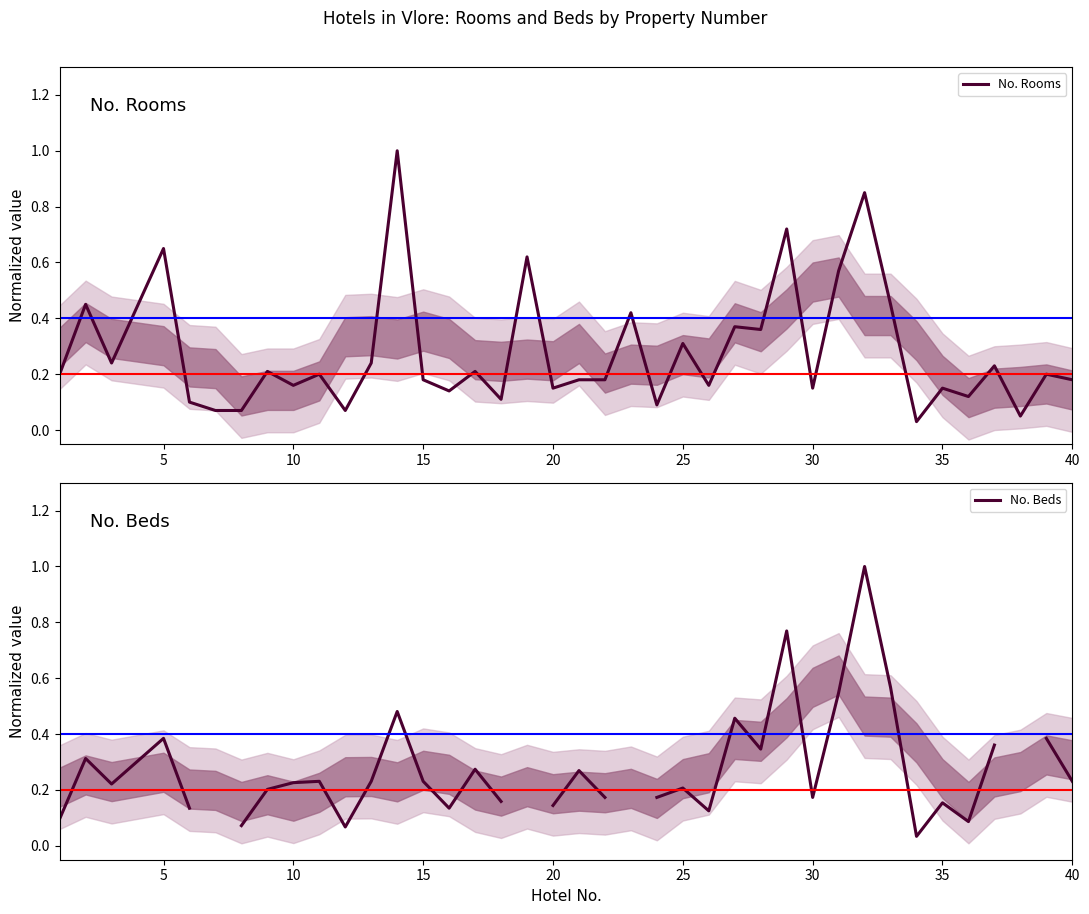

How many times do No. Beds and No. Rooms cross each other?

17